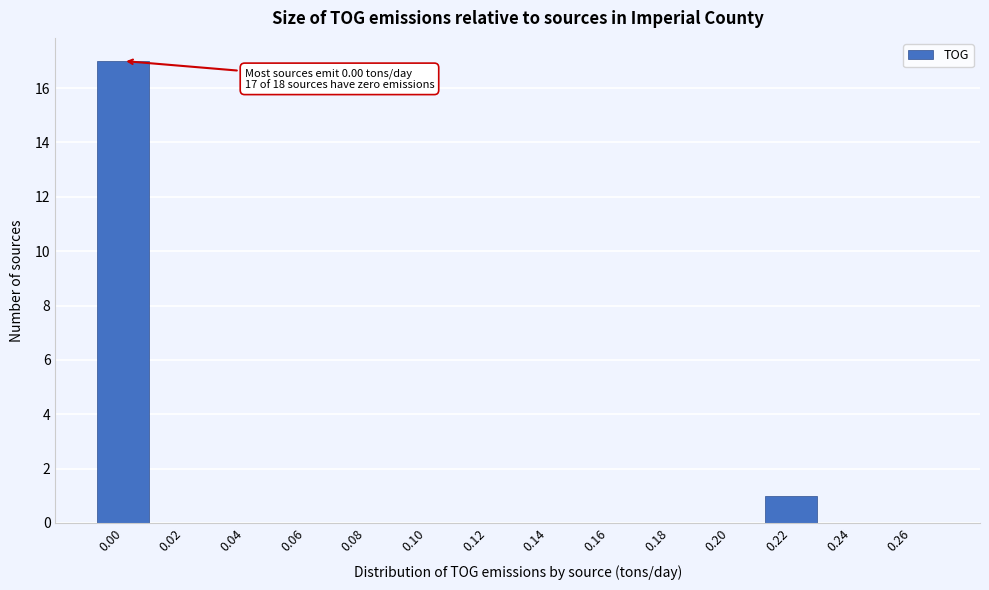

Reading left to right, transcribe all the data shown in this chart.

0.00=17	0.02=0	0.04=0	0.06=0	0.08=0	0.10=0	0.12=0	0.14=0	0.16=0	0.18=0	0.20=0	0.22=1	0.24=0	0.26=0